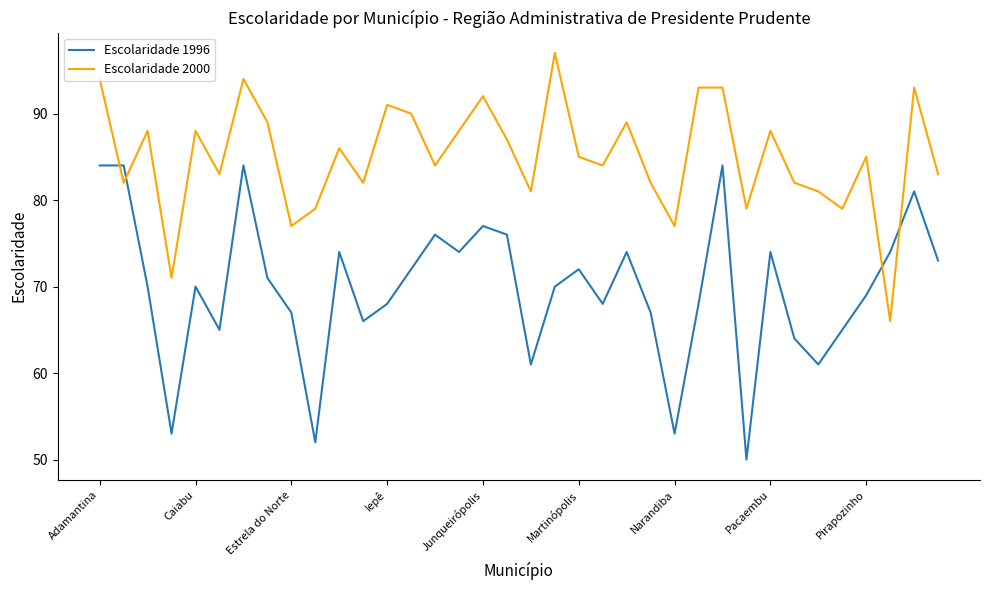

Which series has the largest range (max minus min)?

Escolaridade 1996